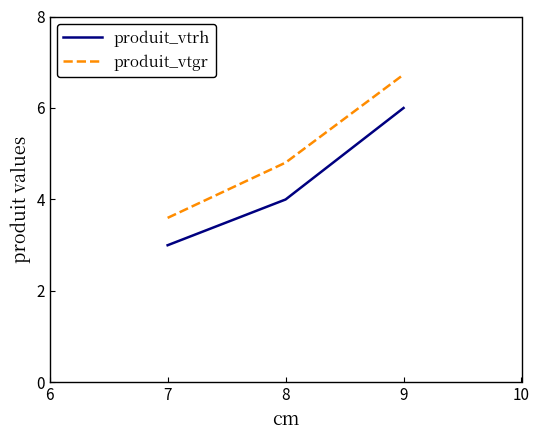

What is the minimum value shown in the chart?

3.0